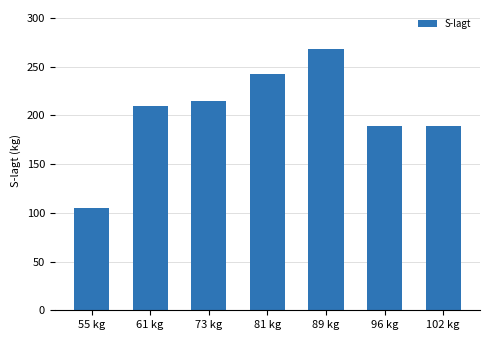

How many series are shown in this chart?

1